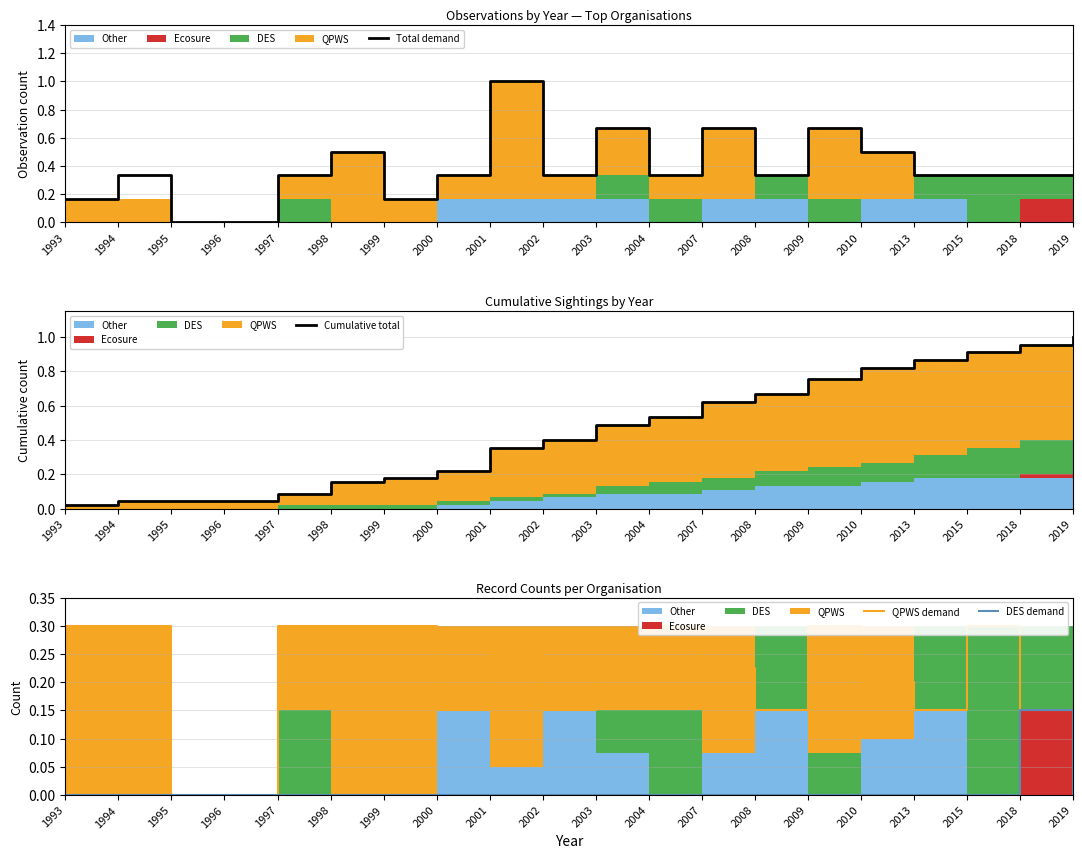

Reading left to right, extract all data points from this chart.

Total demand: 0.2	0.3	0.0	0.0	0.3	0.5	0.2	0.3	1.0	0.3	0.7	0.3	0.7	0.3	0.7	0.5	0.3	0.3	0.3	0.3
Cumulative total: 0.0	0.0	0.0	0.0	0.1	0.2	0.2	0.2	0.4	0.4	0.5	0.5	0.6	0.7	0.8	0.8	0.9	0.9	1.0	1.0
QPWS demand: 0.3	0.3	0.0	0.0	0.3	0.3	0.3	0.1	0.2	0.1	0.2	0.3	0.2	0.1	0.3	0.2	0.1	0.3	0.1	0.1
DES demand: 0.0	0.0	0.0	0.0	0.0	0.0	0.0	0.0	0.0	0.0	0.0	0.0	0.0	0.0	0.0	0.0	0.0	0.0	0.1	0.0